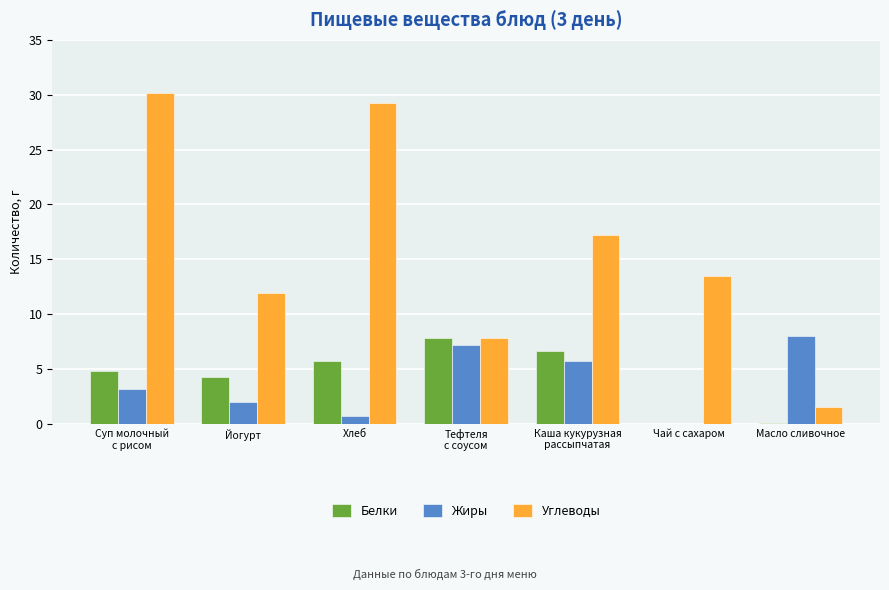

What is the maximum value shown in the chart?

30.1